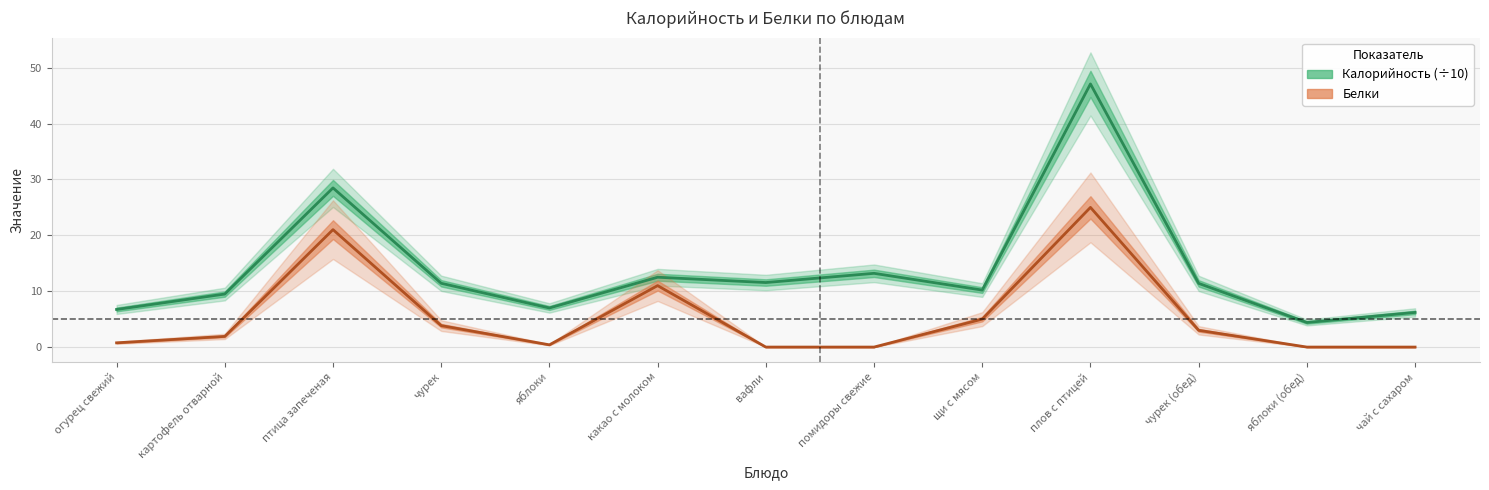

The Калорийность series shows 13.2 at помидоры свежие. True or false?

True